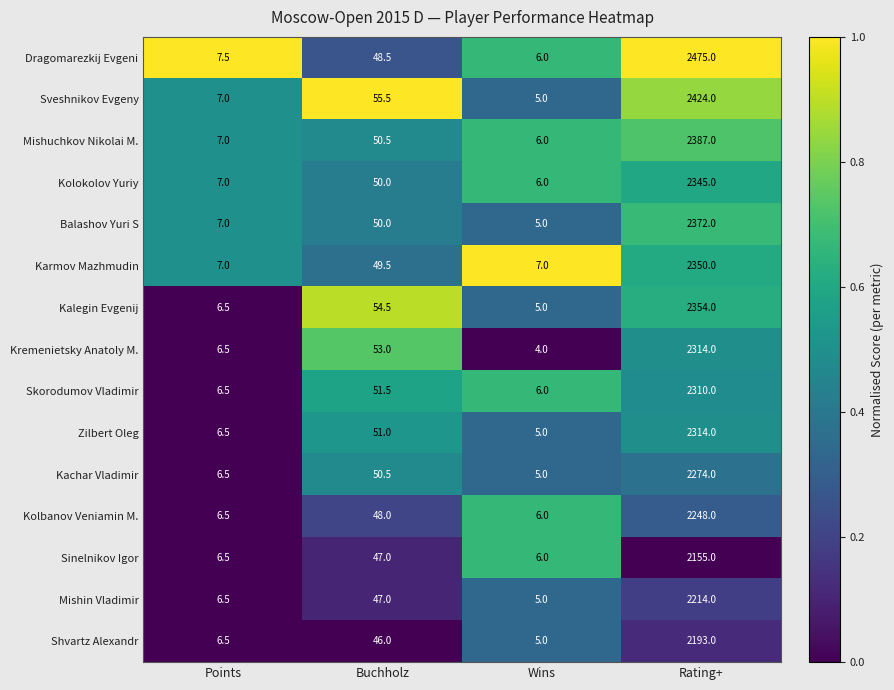

Between Buchholz and Wins, which series saw the biggest shift?

Sveshnikov Evgeny